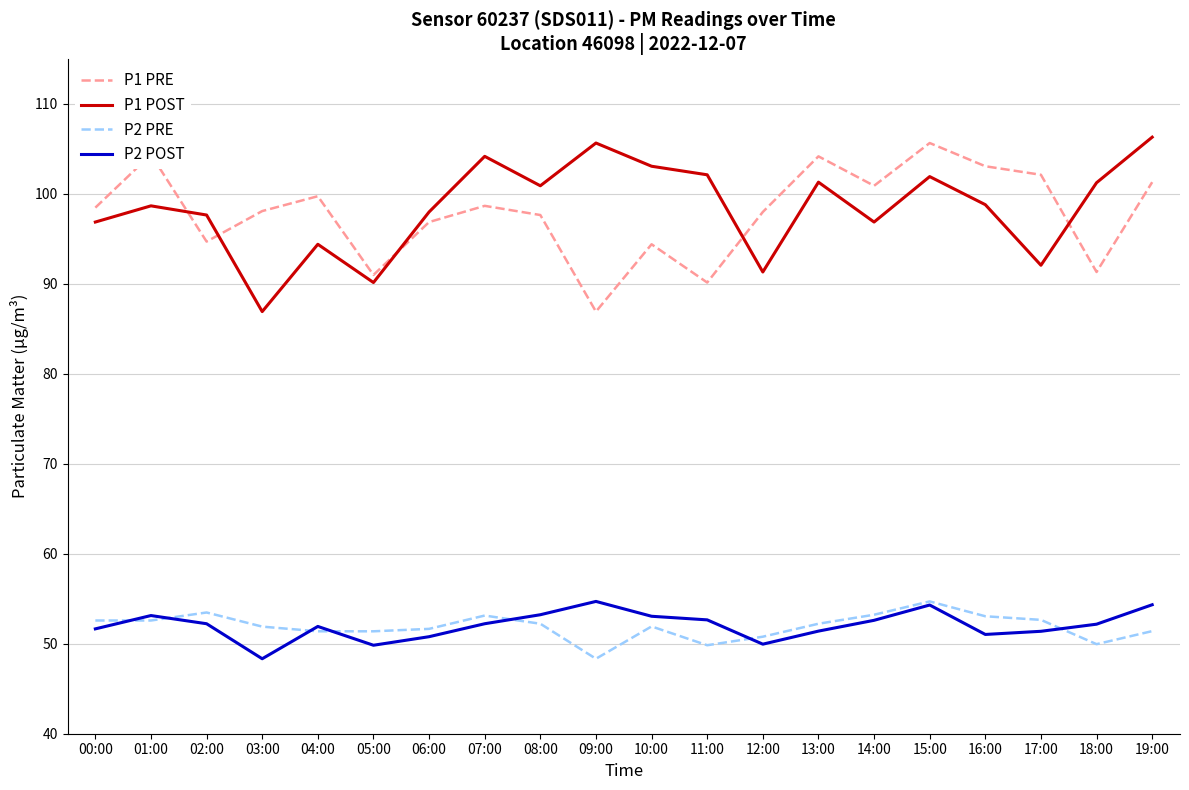

Which series ends up on top after the final intersection of P2 PRE and P2 POST?

P2 POST